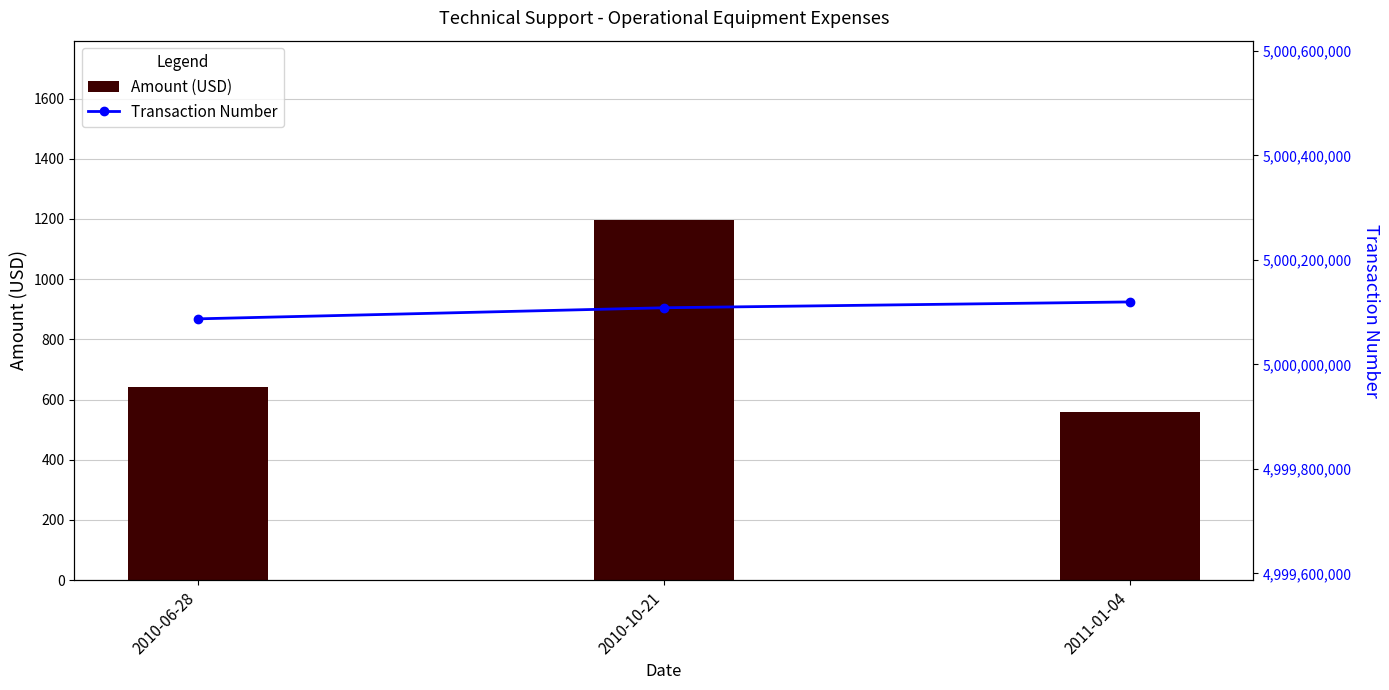

How many data points does each series have?

3